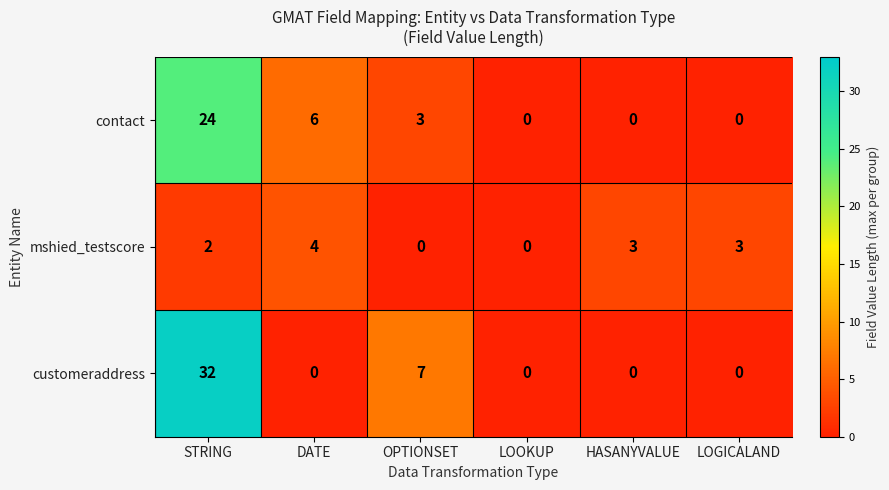

What is the difference between the highest and lowest values at LOGICALAND?

3